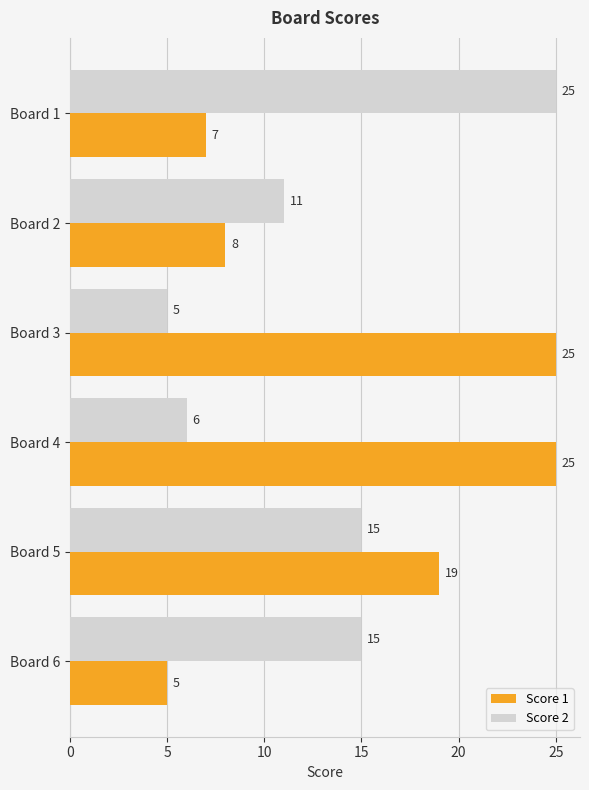

What is the difference between the Score 1 values at Board 5 and Board 1?

12